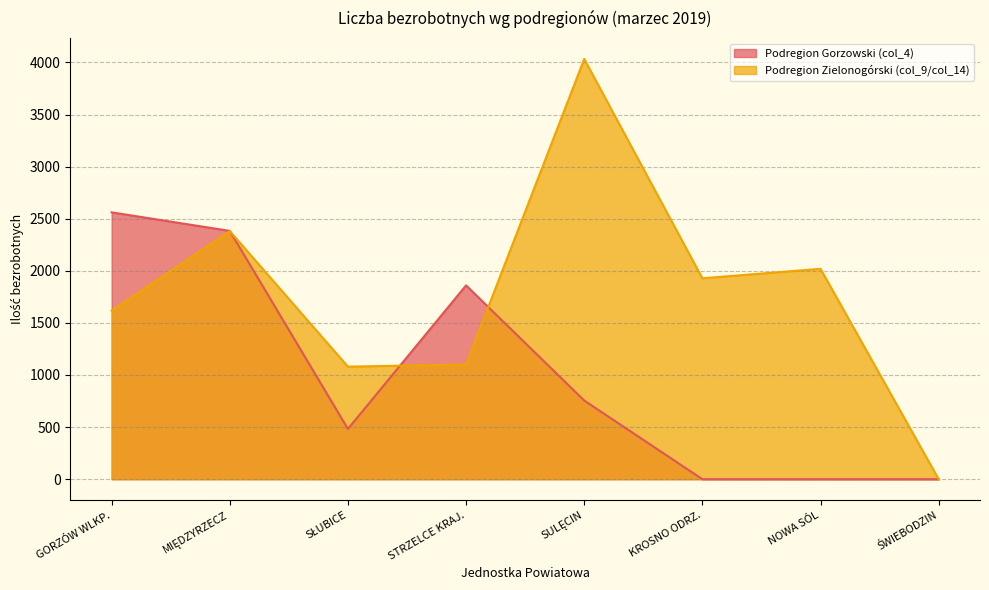

Reading left to right, transcribe all the data shown in this chart.

Podregion Gorzowski (col_4): GORZÓW WLKP.=2561	MIĘDZYRZECZ=2383	SŁUBICE=482	STRZELCE KRAJ.=1860	SULĘCIN=755	KROSNO ODRZ.=0	NOWA SÓL=0	ŚWIEBODZIN=0
Podregion Zielonogórski (col_9/col_14): GORZÓW WLKP.=1618	MIĘDZYRZECZ=2381	SŁUBICE=1080	STRZELCE KRAJ.=1101	SULĘCIN=4033	KROSNO ODRZ.=1928	NOWA SÓL=2019	ŚWIEBODZIN=0